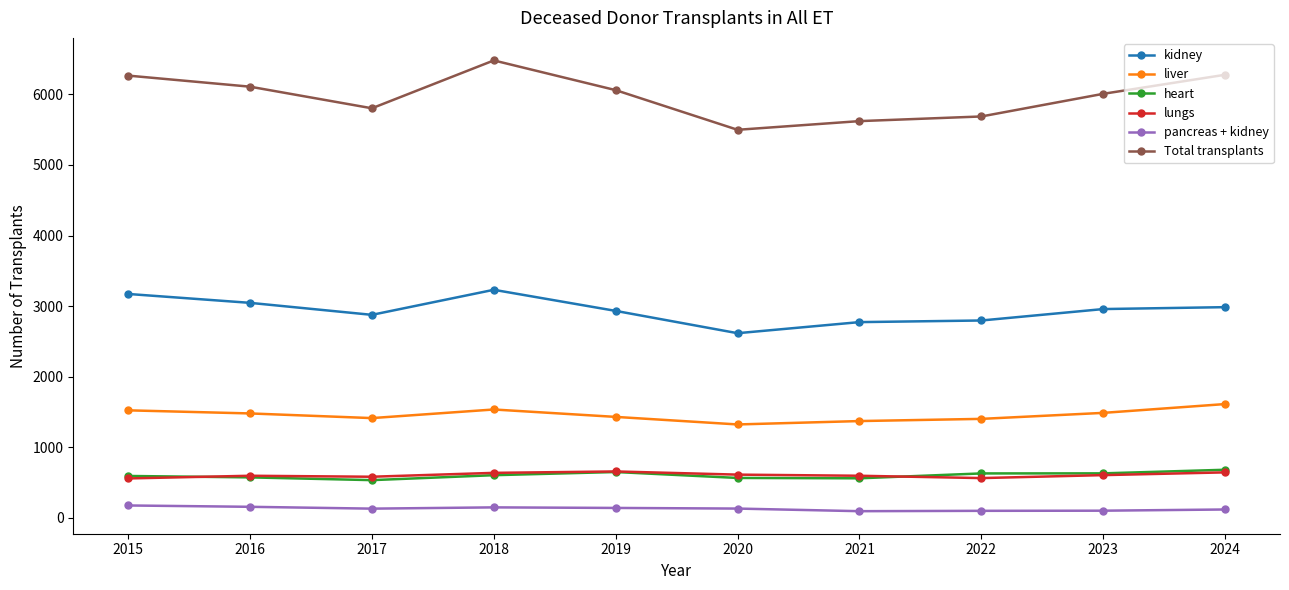

Is the value of pancreas + kidney at 2023 greater than the value of kidney at 2024?

No